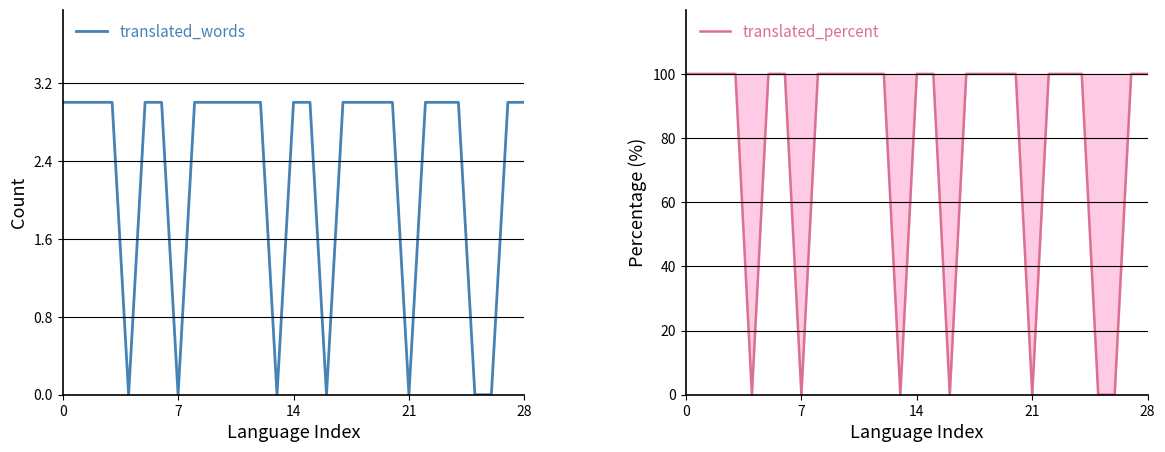

What is the difference between the second highest and second lowest values in the translated_words series?

3